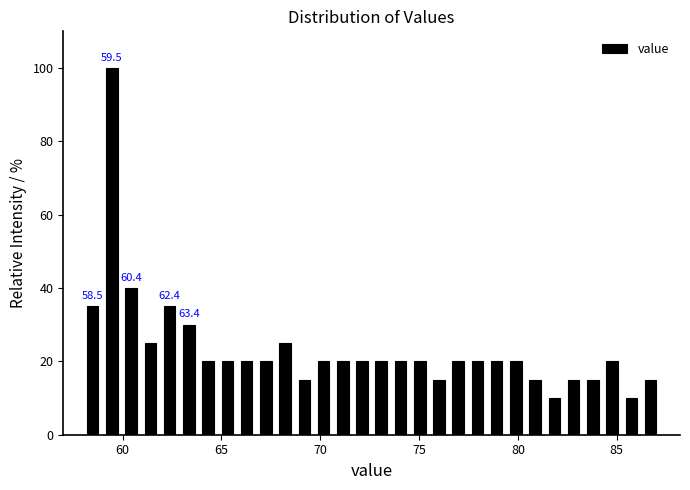

Read against the x-axis, roughly where is the centre of the tallest bar?

59.5